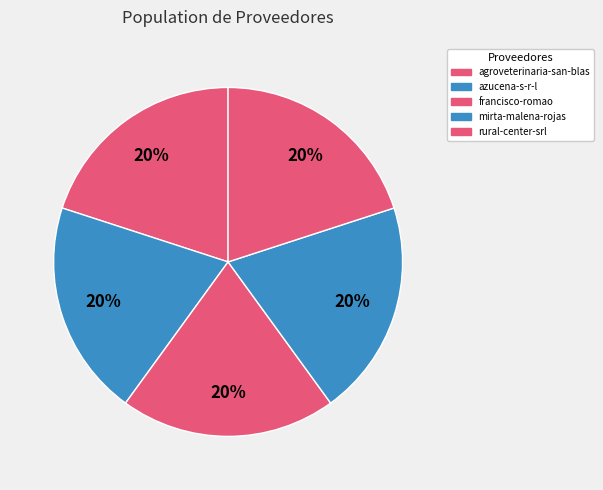

To the nearest percent, what percentage of the pie is azucena-s-r-l?

20%